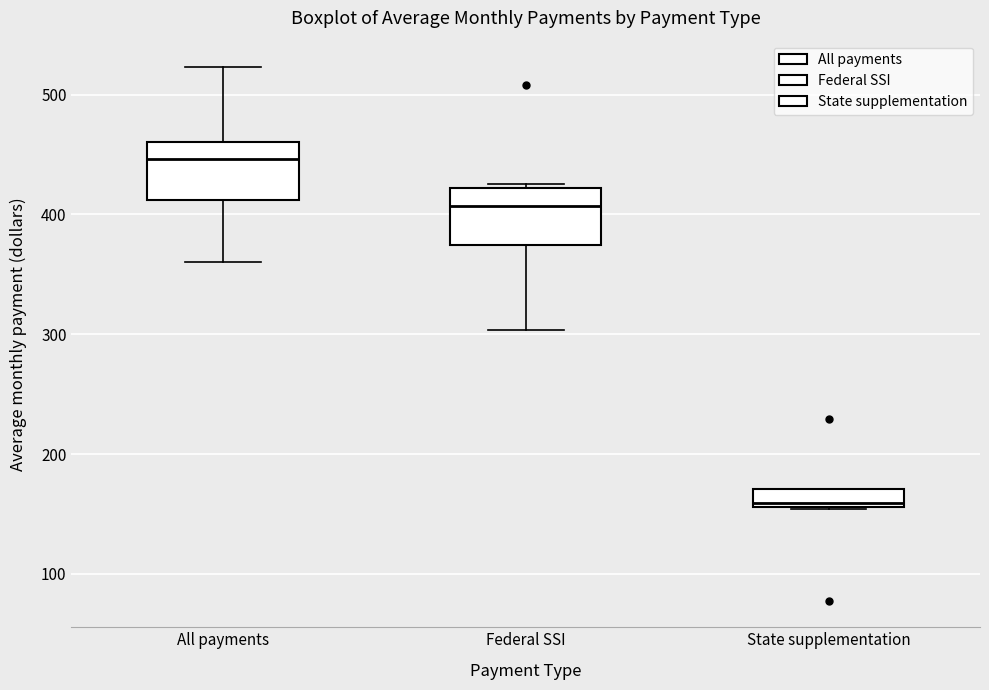

Where does the lower whisker of the box for All payments end on the y-axis? The values are not printed on the chart, so give them approximately, as read against the axis.

360